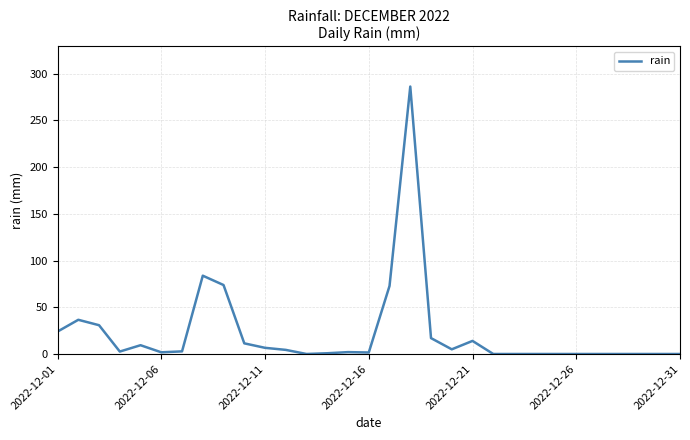

What is the maximum value shown in the chart?

286.2